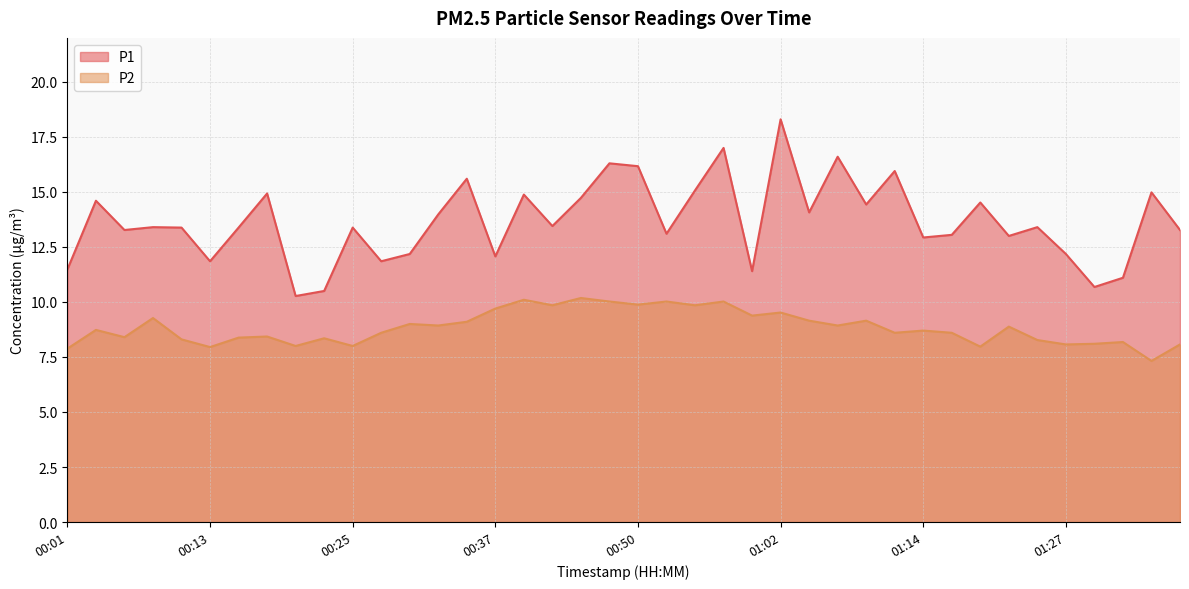

What is the difference between the highest and lowest values at 01:02?

8.8